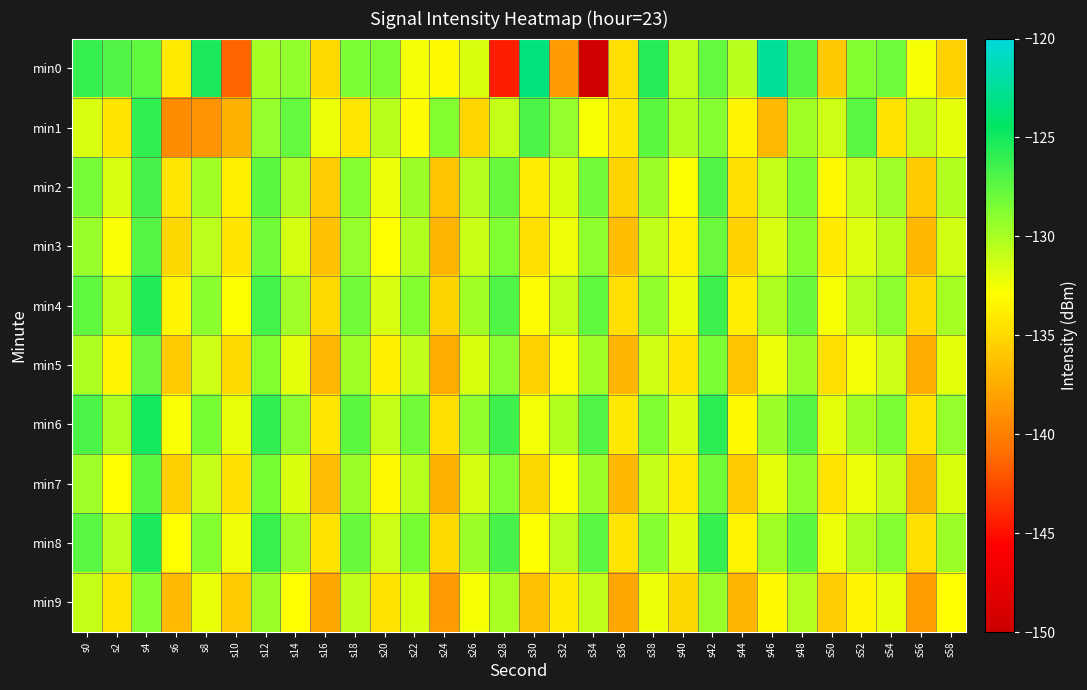

How many series are shown in this chart?

10